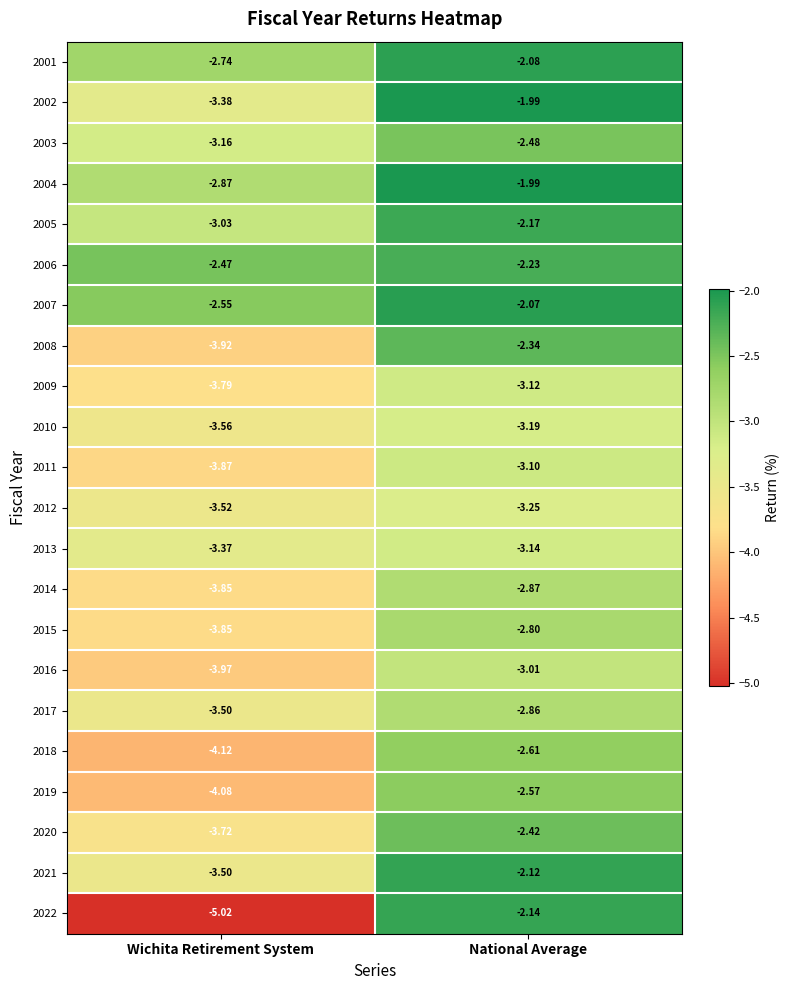

List the labels in order of 2008 value, smallest first.

Wichita Retirement System, National Average